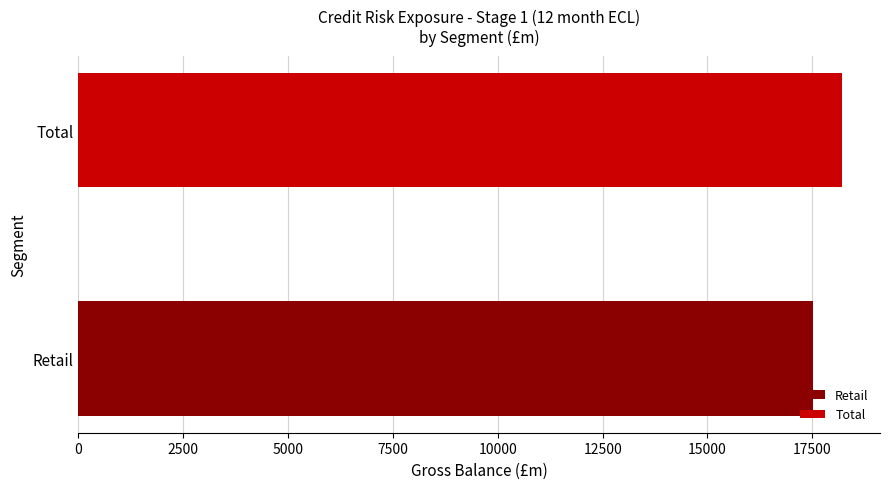

Which series has the widest spread of values?

Retail